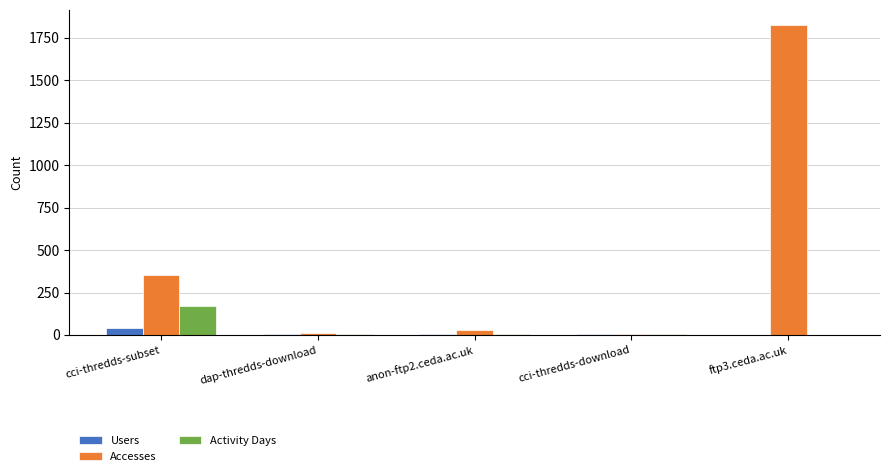

Does the chart contain stacked bars?

No